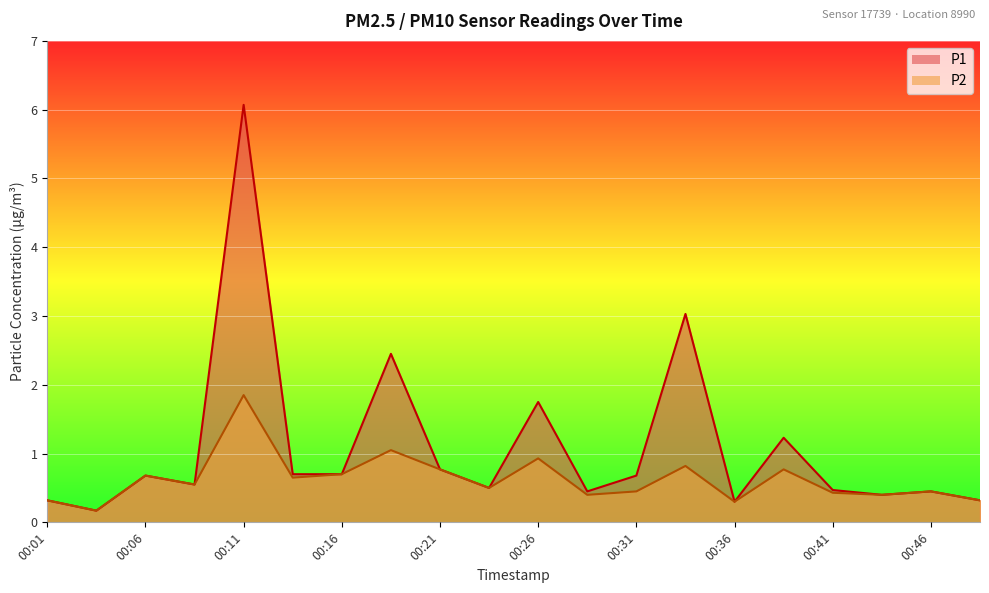

What is the value of the P2 point at the 4th from the left?

0.6